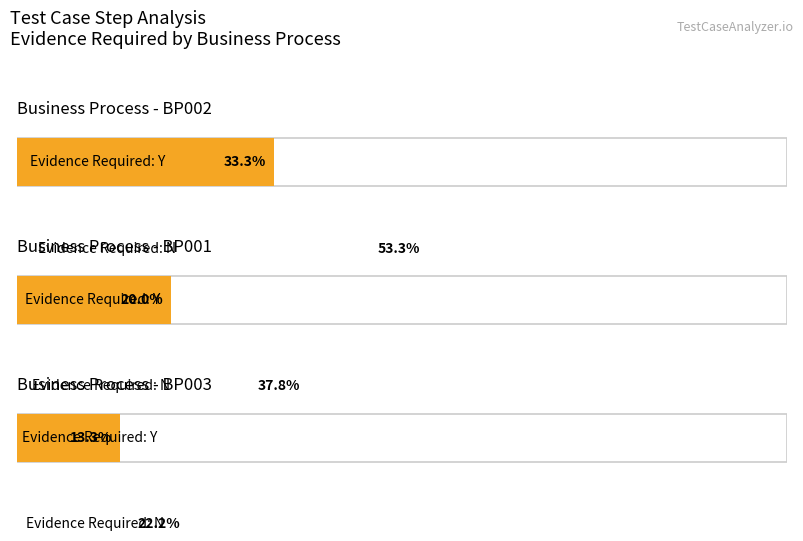

List the labels in order of Evidence Required Y value, smallest first.

BP003, BP001, BP002